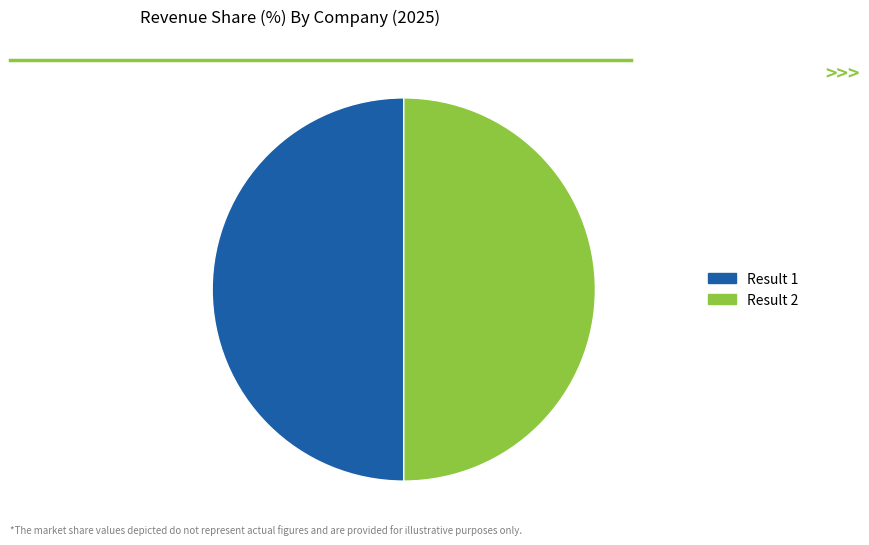

Which category has the biggest portion of the pie?

2